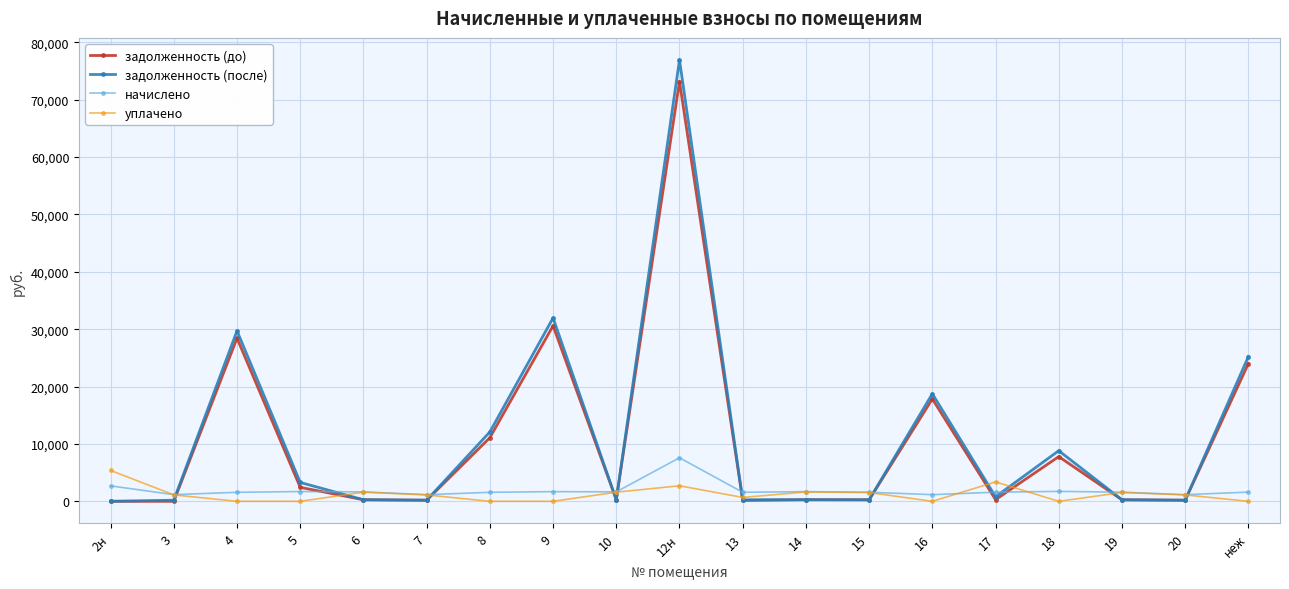

How many values in the задолженность (после) series exceed 280?

10